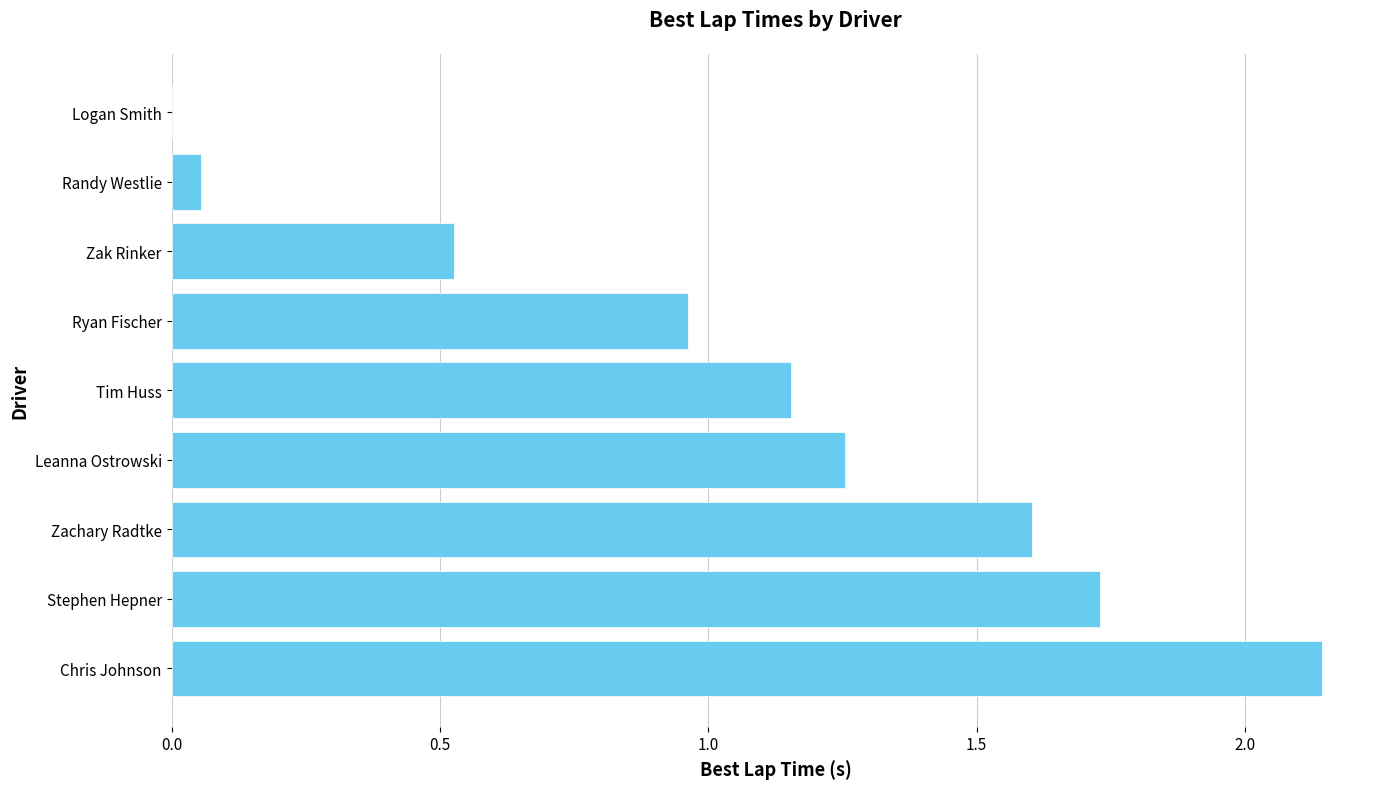

Between Zak Rinker and Chris Johnson, which is larger?

Chris Johnson